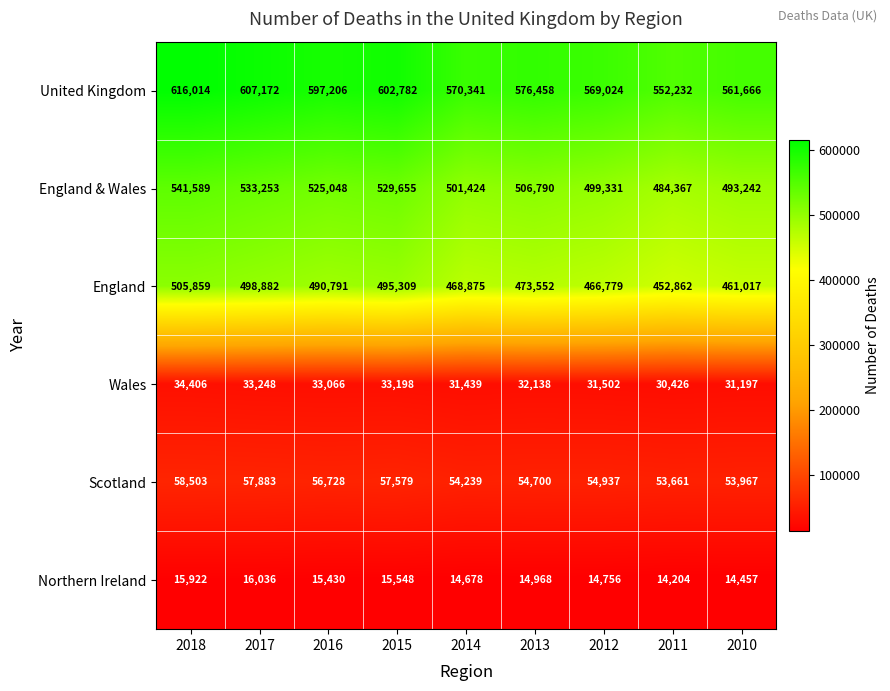

What is the difference between the highest and lowest values at 2012?

554268